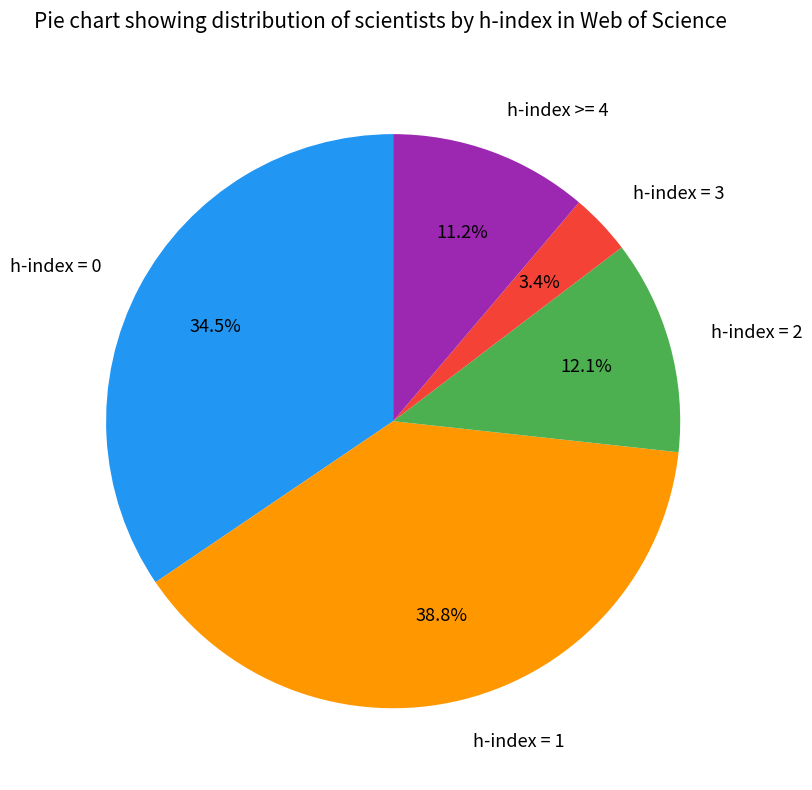

Does h-index = 0 account for over 50% of the chart?

No